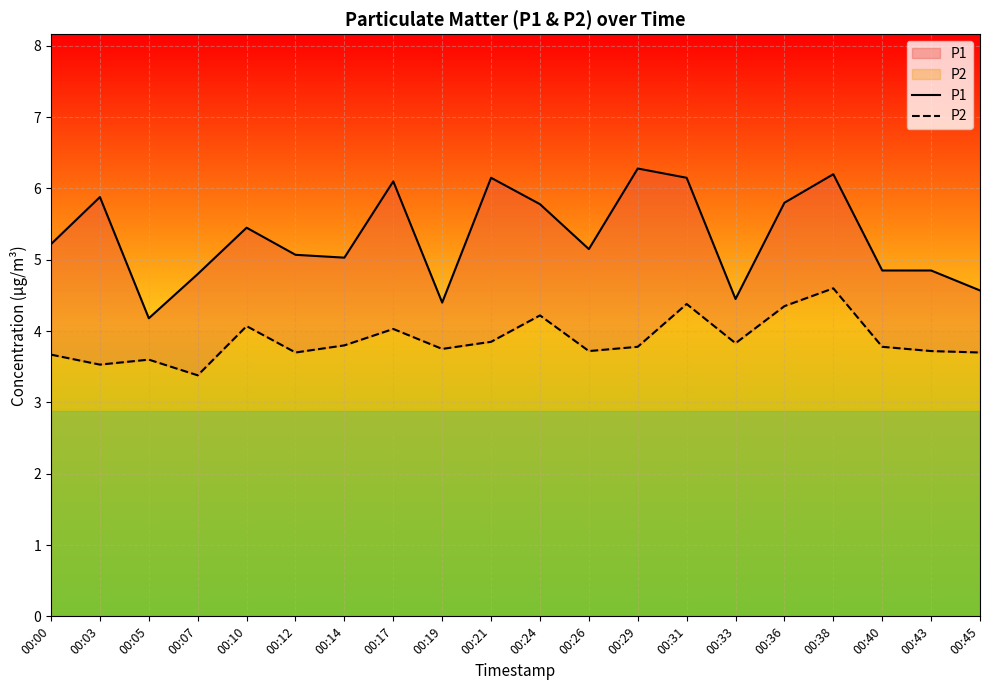

Where is the first local minimum for P2?

00:03